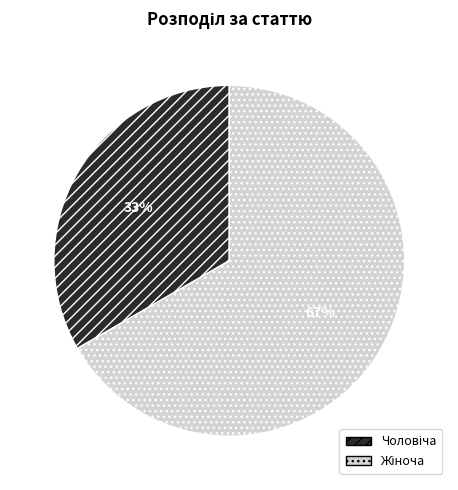

To the nearest percent, what is the average slice percentage?

50%